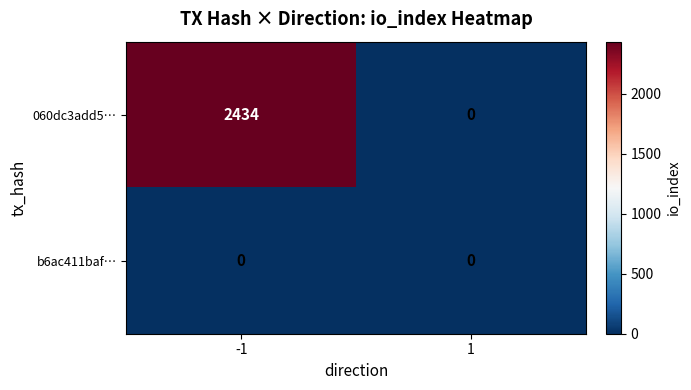

Between -1 and 1, which series saw the biggest shift?

060dc3add5…